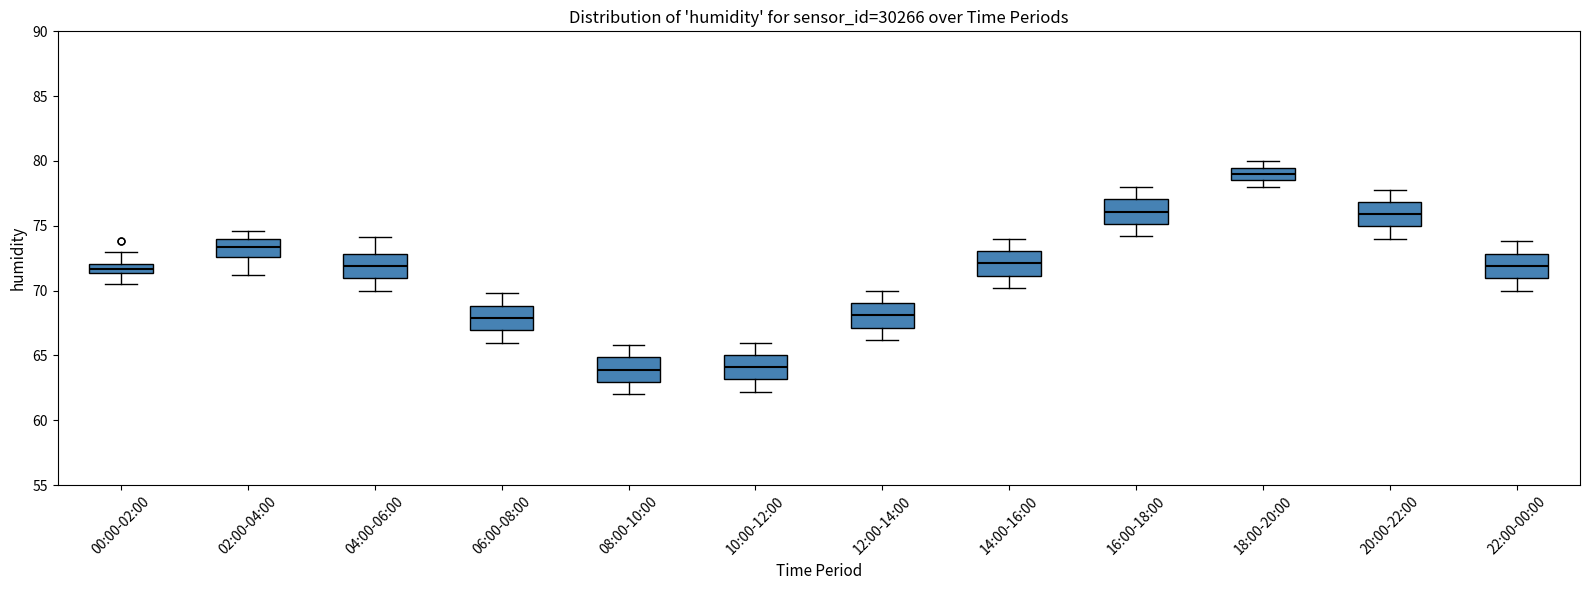

Where does the lower whisker of the box for 06:00-08:00 end on the y-axis? The values are not printed on the chart, so give them approximately, as read against the axis.

66.0